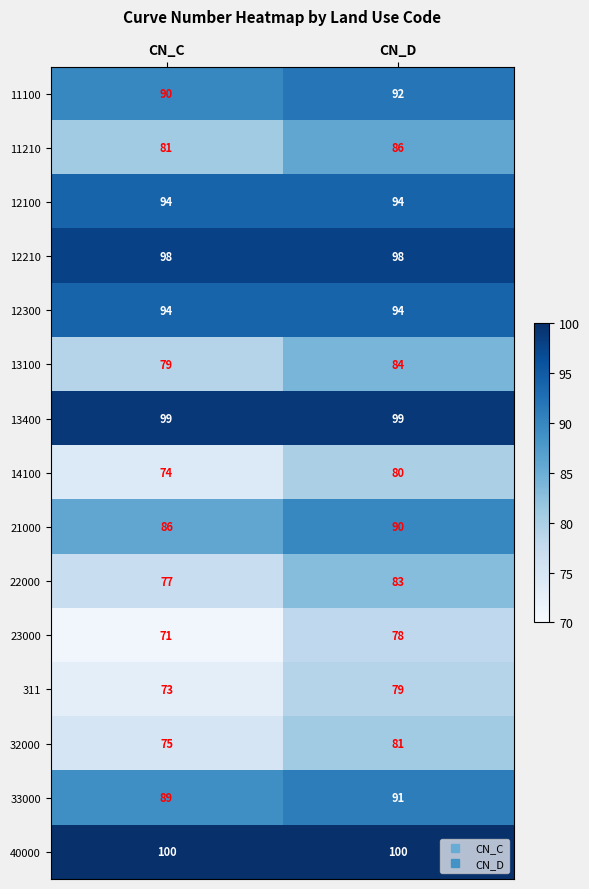

Is the value of 22000 at CN_D greater than the value of 12100 at CN_C?

No